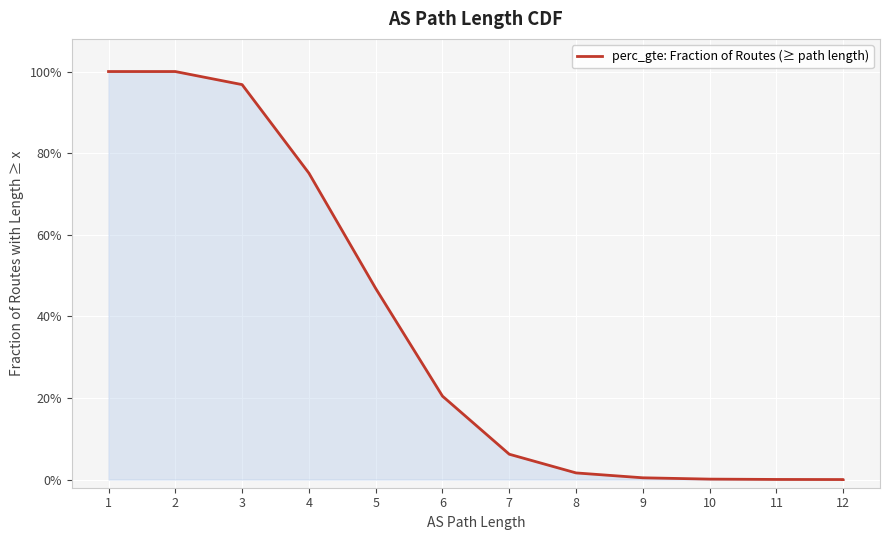

How many data points are above 0?

12